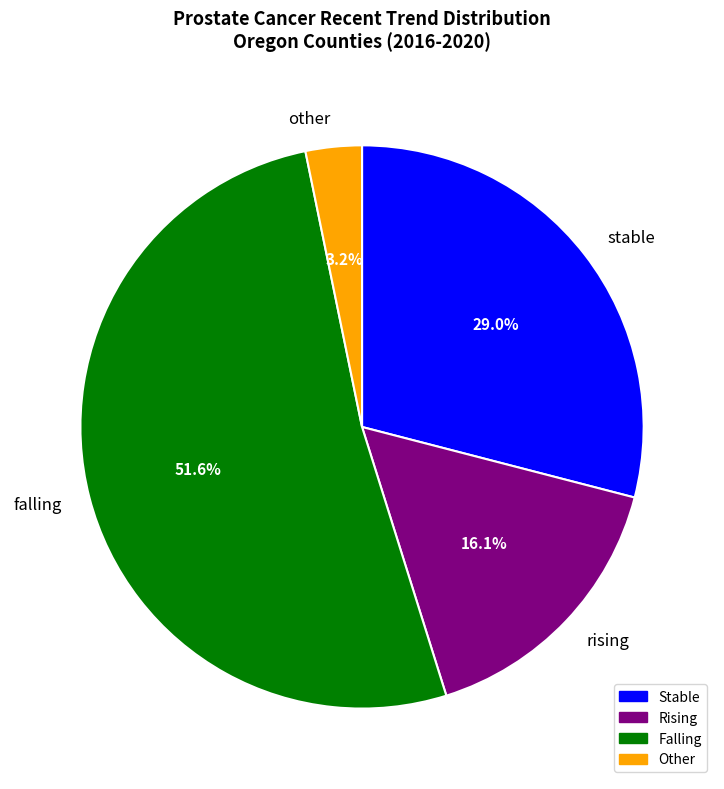

Is there any slice that represents more than half of the pie?

Yes